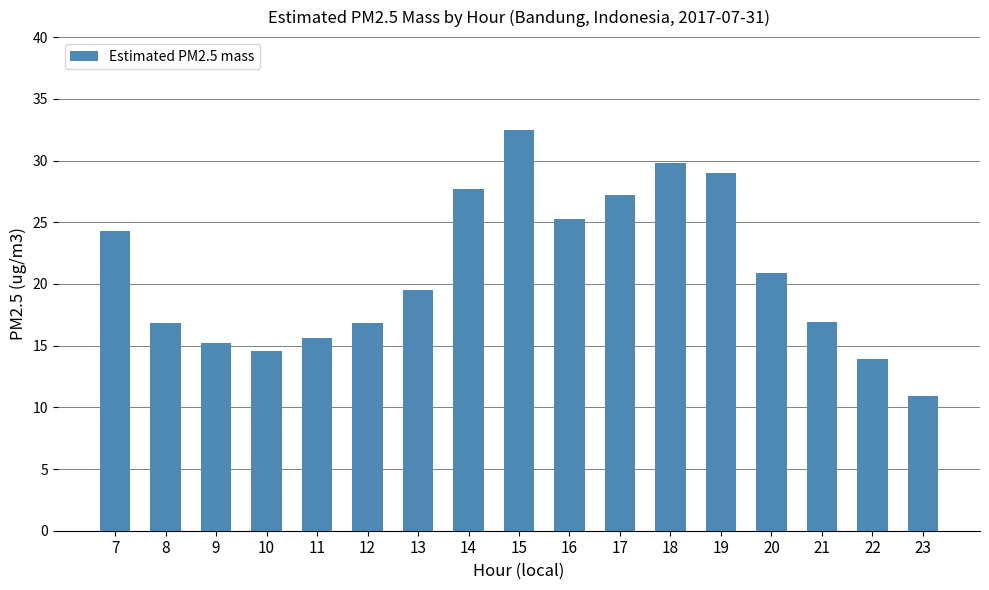

How many data points are above 19?

9